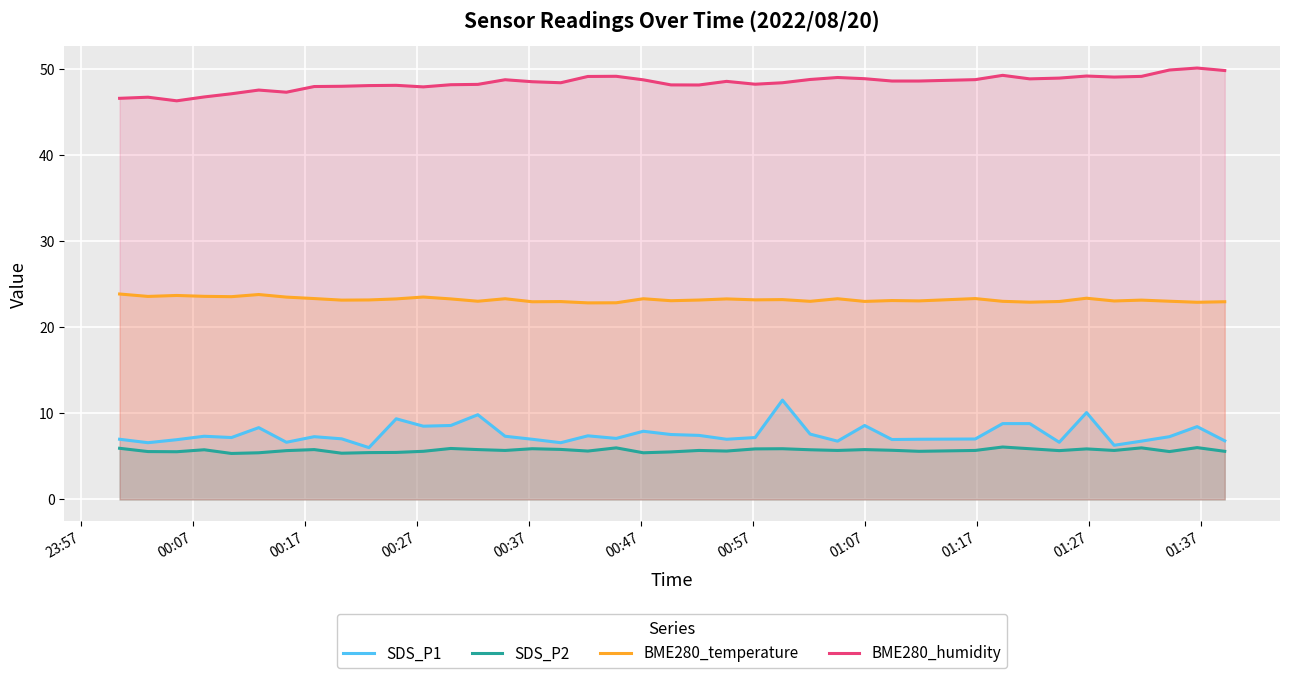

What is the maximum value shown in the chart?

50.1